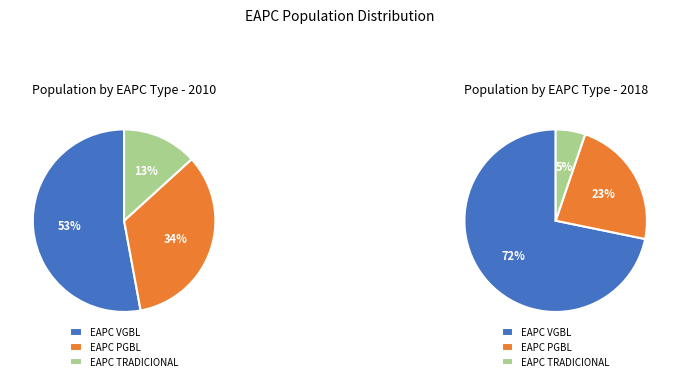

To the nearest percent, what percentage of the pie is EAPC PGBL?

34%